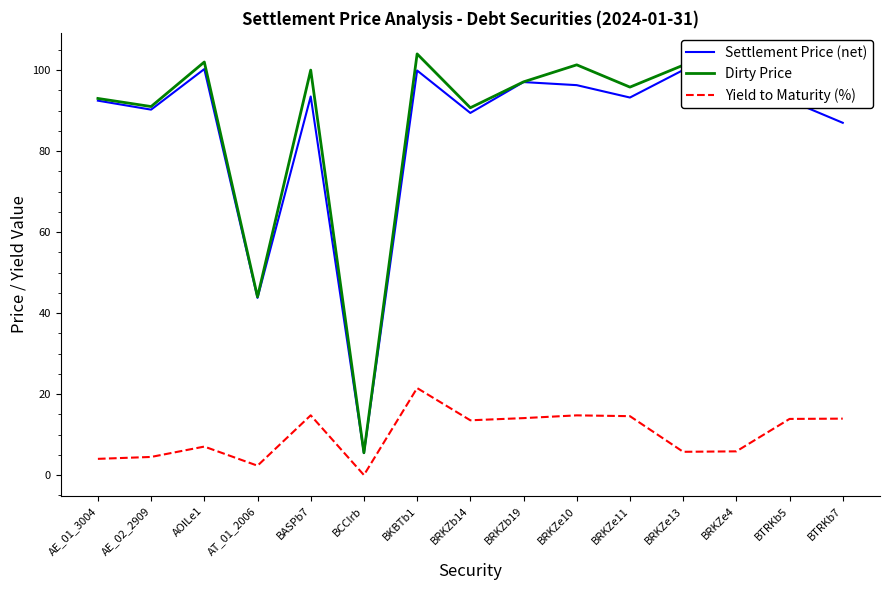

Reading right to left, transcribe all the data shown in this chart.

Settlement Price (net): 87.0	92.5	100.3	100.0	93.2	96.3	97.0	89.4	99.9	5.4	93.5	43.8	100.3	90.2	92.5
Dirty Price: 91.0	94.1	102.4	101.2	95.8	101.3	97.1	90.7	104.0	5.5	100.0	44.0	102.0	91.0	93.0
Yield to Maturity (%): 13.9	13.9	5.8	5.7	14.5	14.7	14.1	13.5	21.5	0.0	14.8	2.3	7.0	4.5	4.0